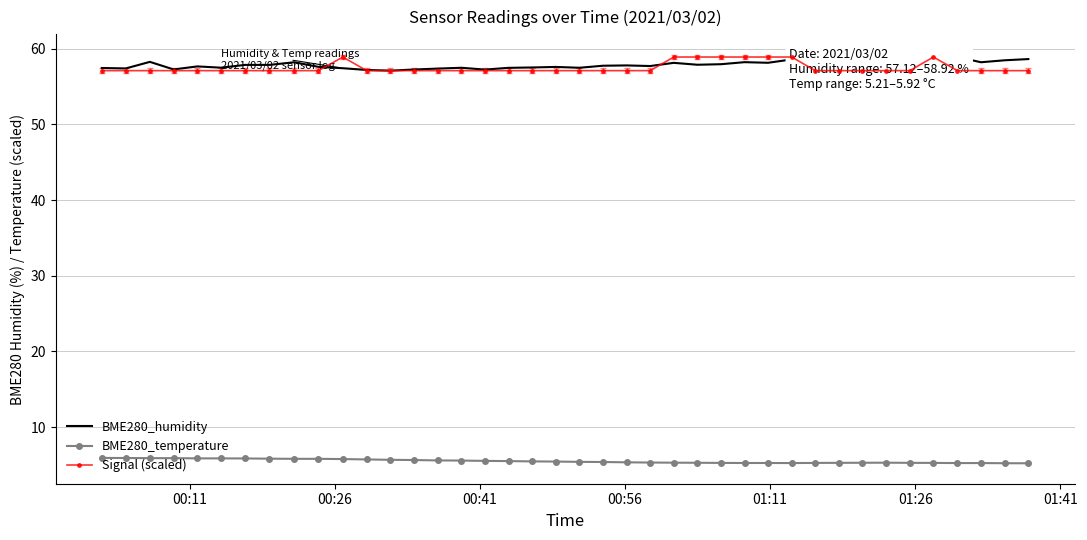

What are all the series names shown in the legend?

BME280_humidity, BME280_temperature, Signal (scaled)